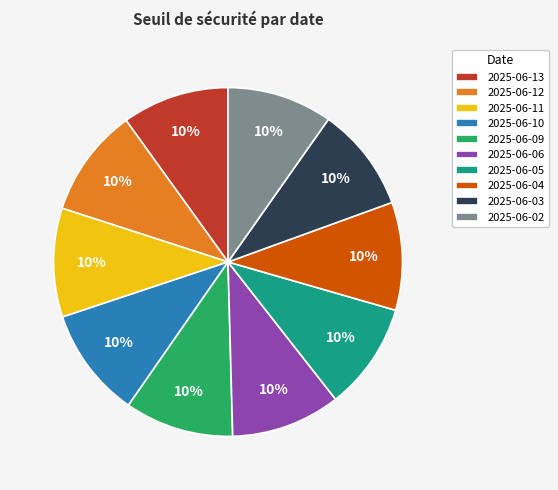

Is there a majority slice in this chart?

No